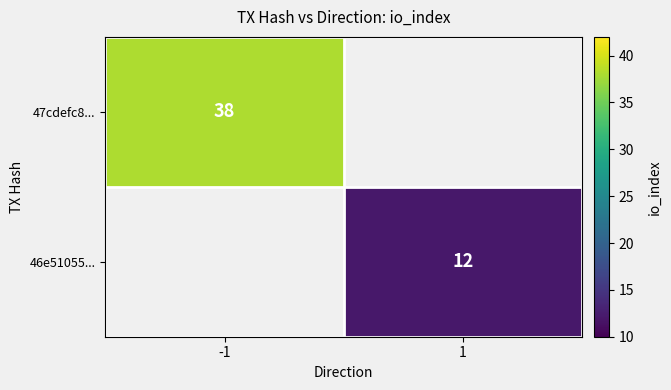

The value of 47cdefc8... at -1 is 60. True or false?

False